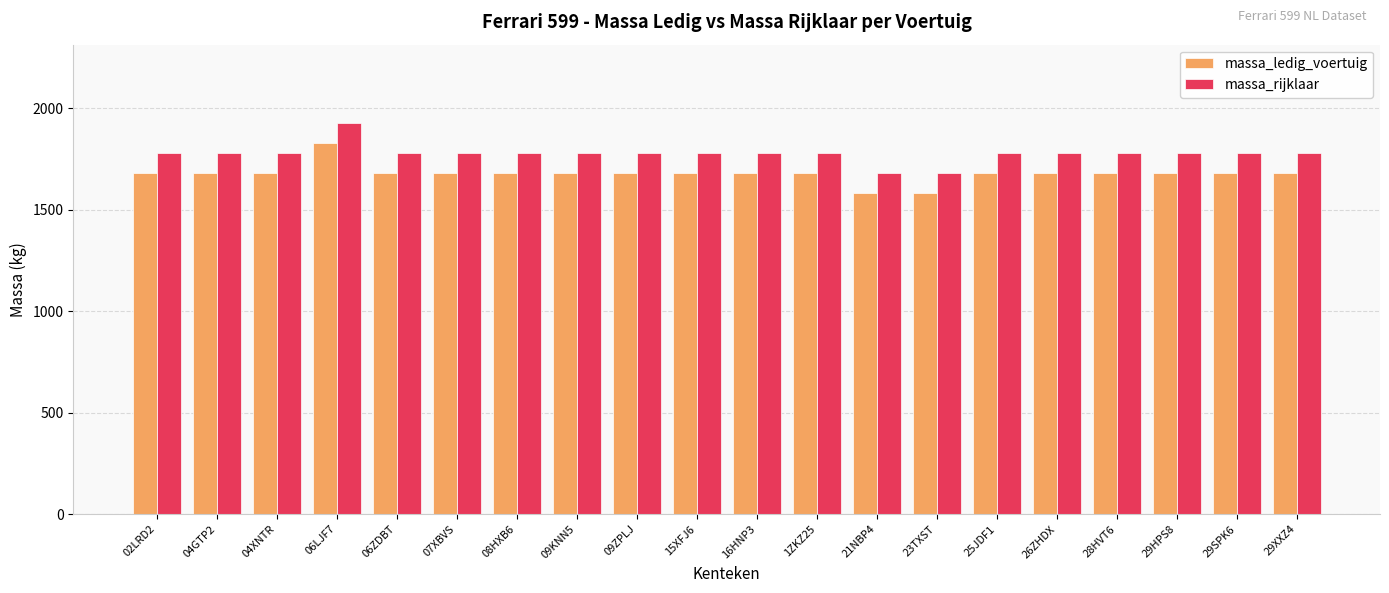

Is the value of massa_rijklaar at 04XNTR greater than the value of massa_ledig_voertuig at 29HPS8?

Yes